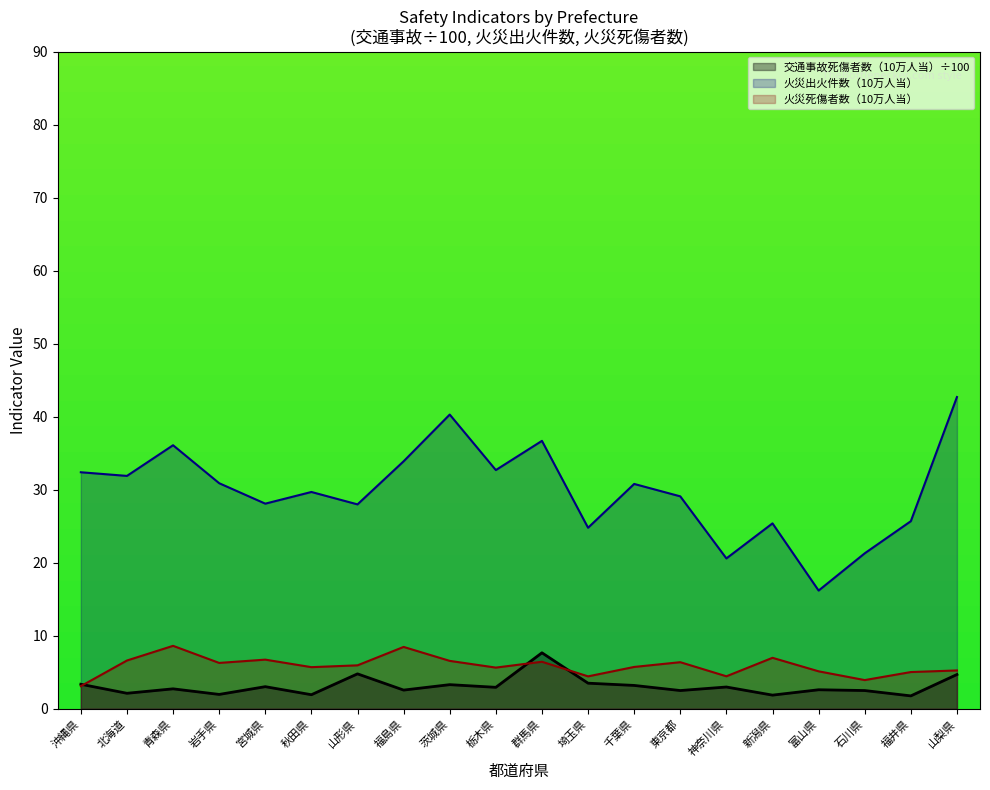

Which series has the largest total across all categories?

火災出火件数（10万人当）